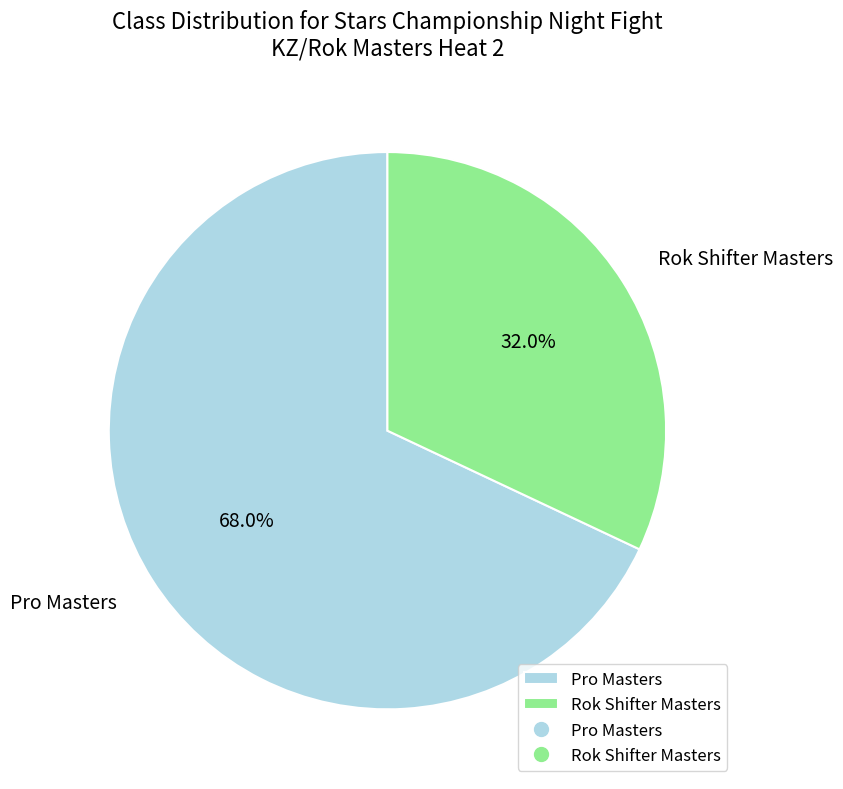

Is there a majority slice in this chart?

Yes